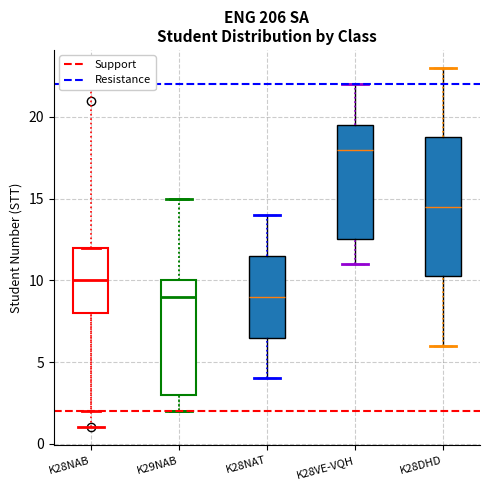

Reading left to right, transcribe this box plot: for each box, give where its median line is, the range the box spans, and where its two whiskers end, as read against the y-axis. The values are not printed on the chart, so give them approximately, as read against the axis.

K28NAB: median 10.0, box 8.0 to 12.0, whiskers 2.0 to 12.0
K29NAB: median 9.0, box 3.0 to 10.0, whiskers 2.0 to 15.0
K28NAT: median 9.0, box 6.5 to 11.5, whiskers 4.0 to 14.0
K28VE-VQH: median 18.0, box 12.5 to 19.5, whiskers 11.0 to 22.0
K28DHD: median 14.5, box 10.5 to 19.0, whiskers 6.0 to 23.0